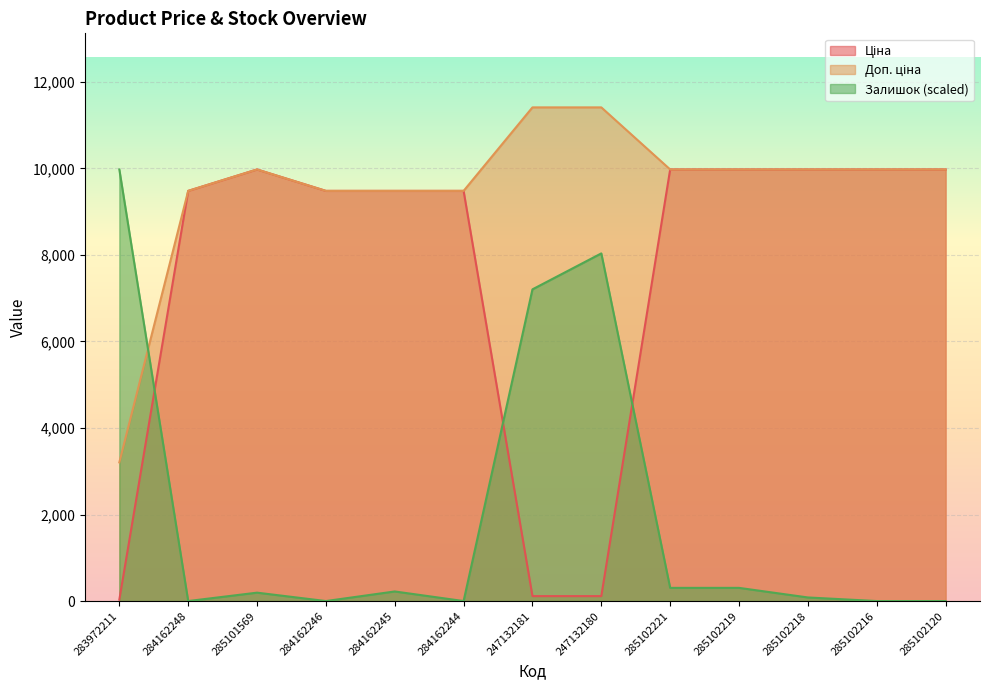

At 285102221, list the series in order from largest to smallest.

Ціна, Доп. ціна, Залишок